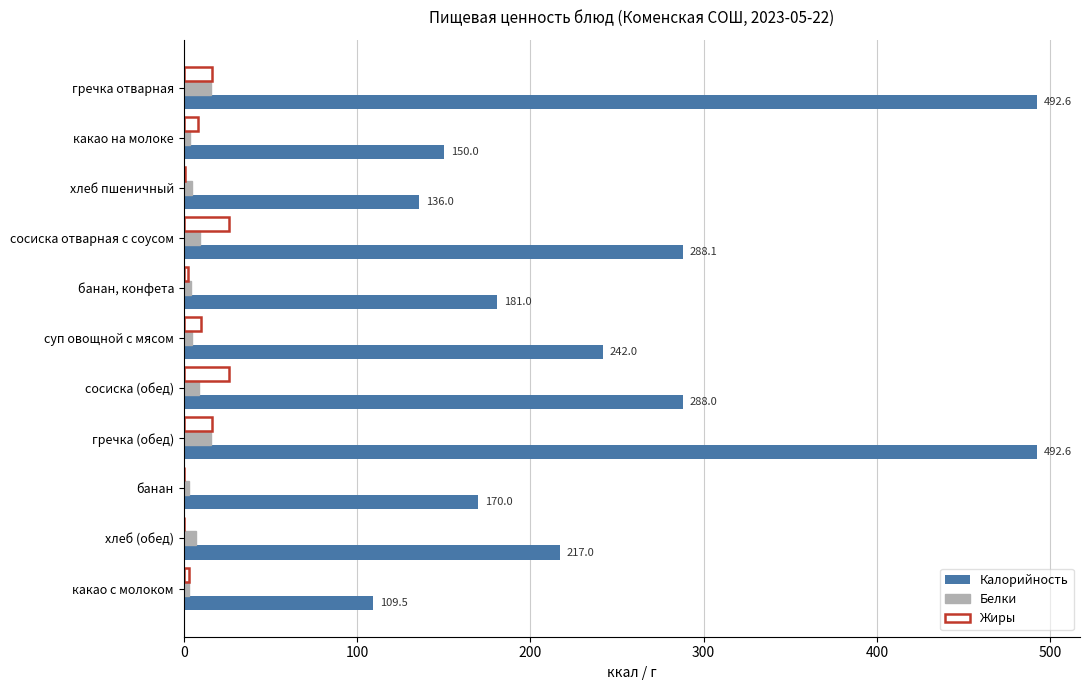

What is the total value across all series at гречка (обед)?

524.9